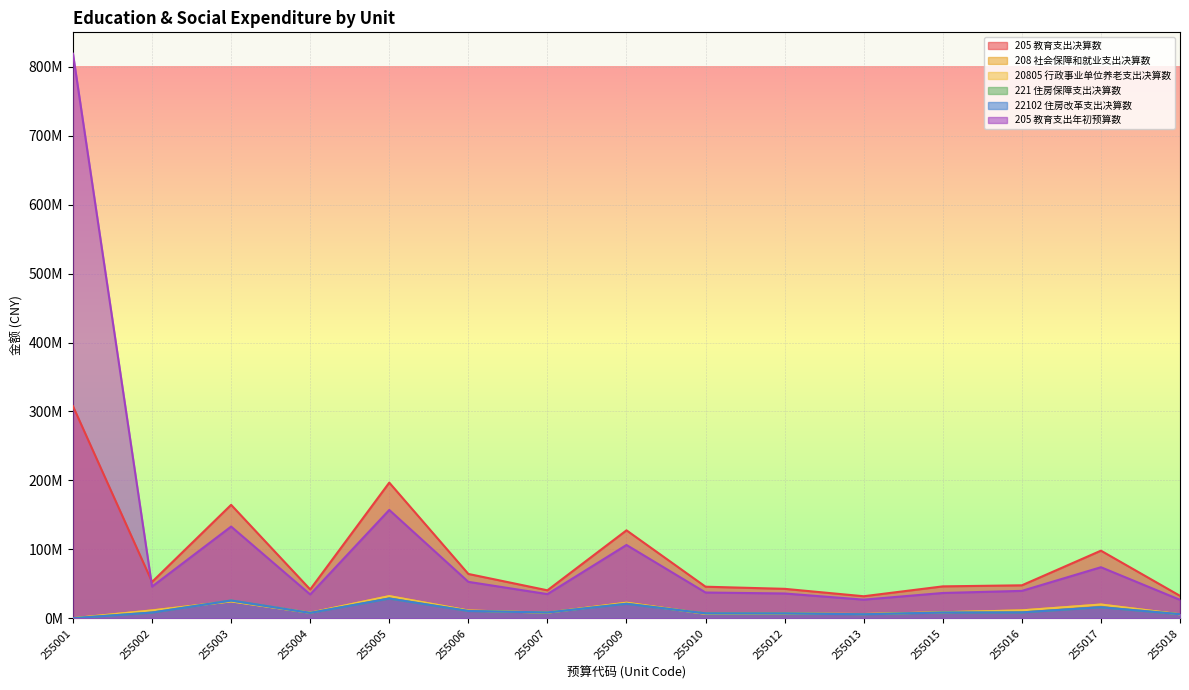

What is the value of the 22102 住房改革支出决算数 point at the 6th from the left?

10507775.0